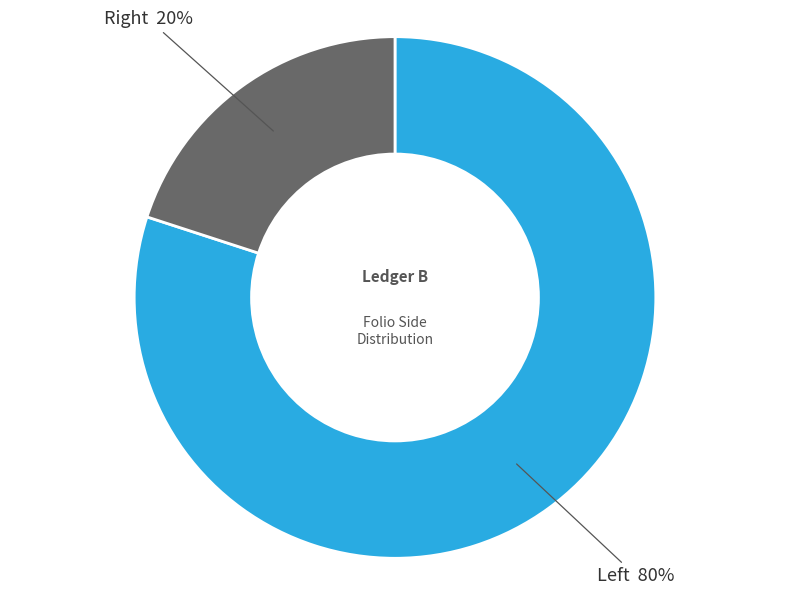

How many slices are in this pie chart?

2